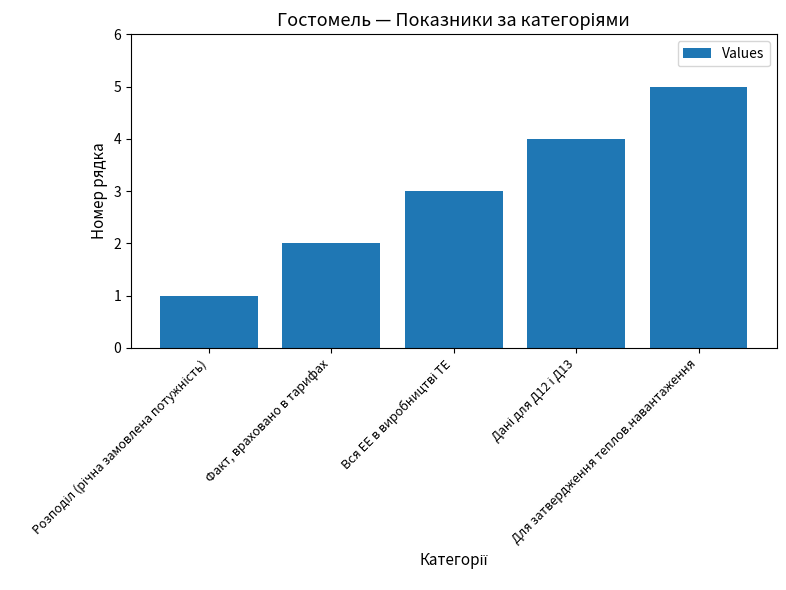

What is the difference between the maximum and minimum values?

4